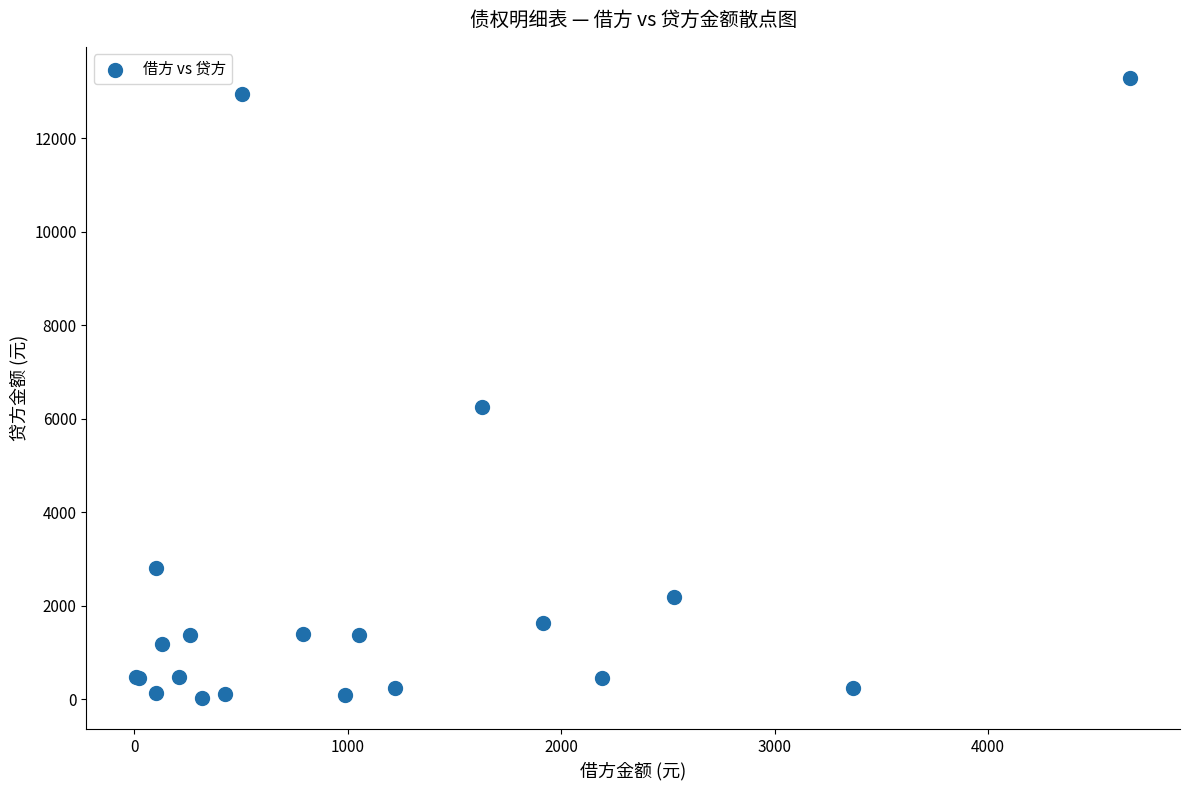

What Y value in the scatter plot is closest to 6658?

6259.8